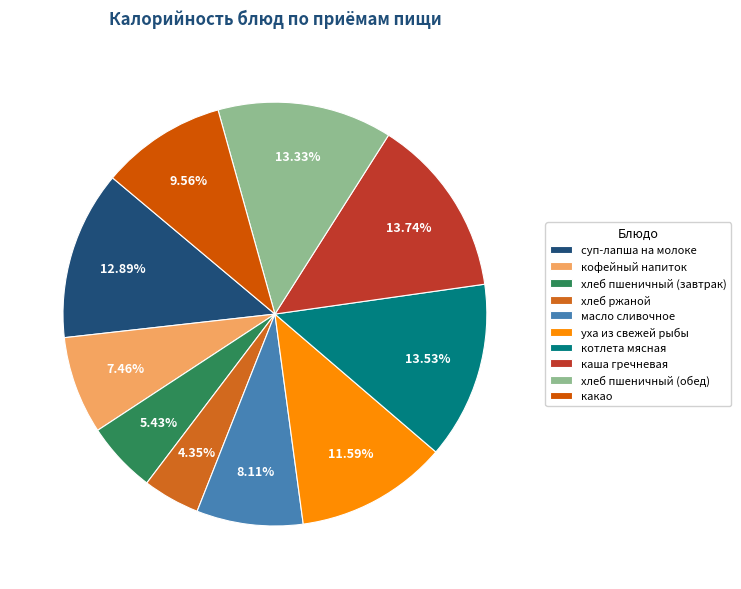

Approximately how many times larger is the value at хлеб пшеничный (завтрак) compared to какао?

0.6